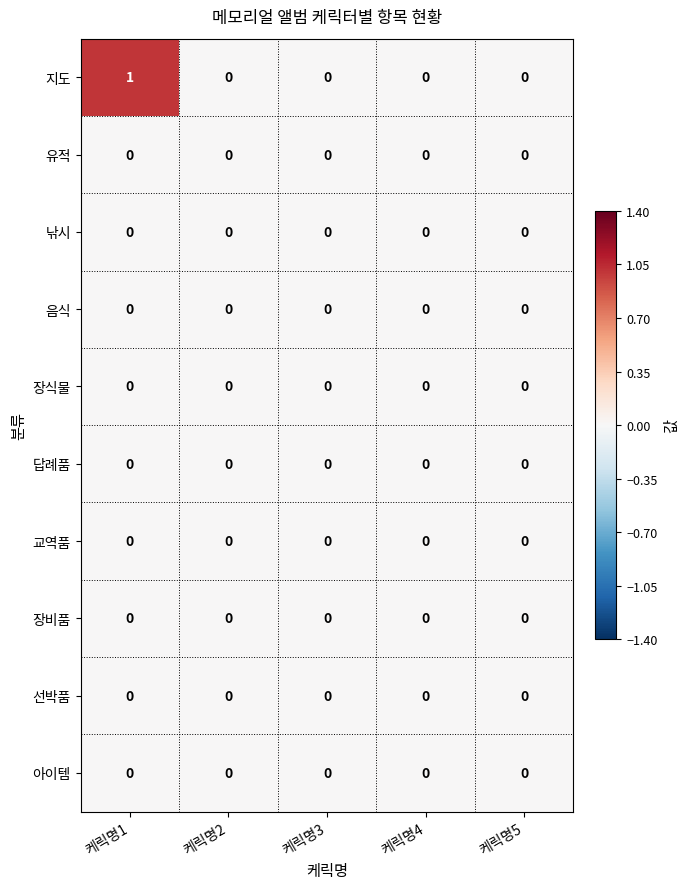

Which series has the largest range (max minus min)?

지도